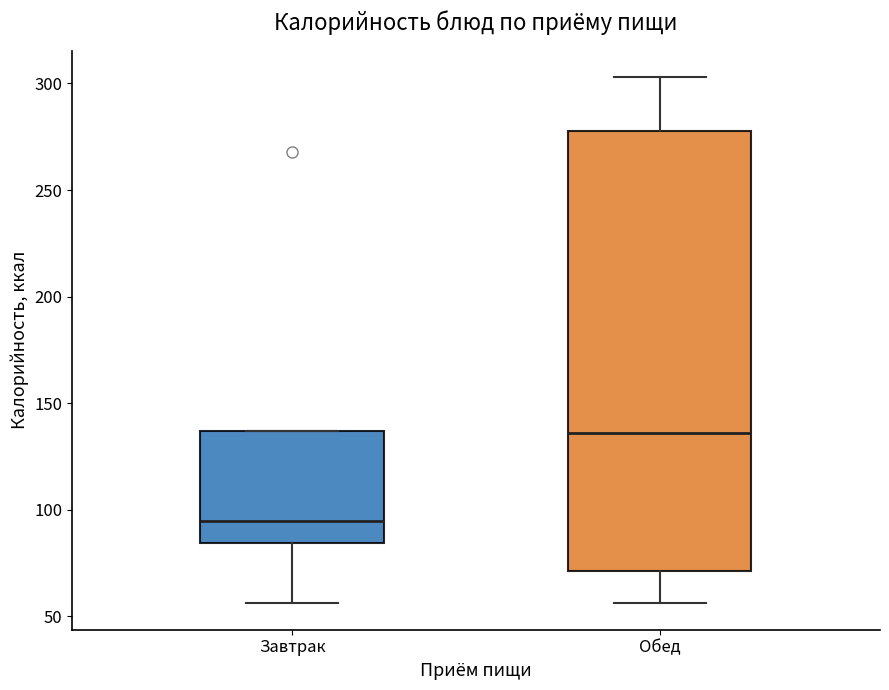

Which box is the tallest, from its lower edge to its upper edge?

Обед